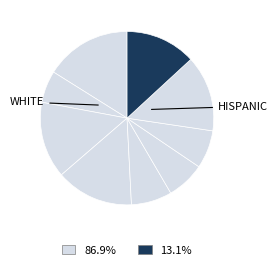

Count the number of slices in the pie.

9